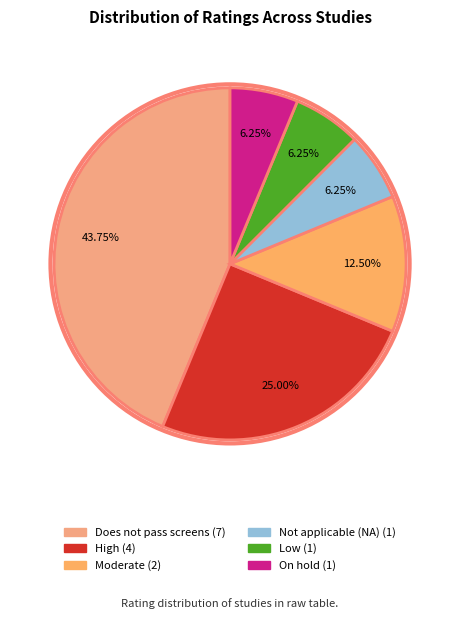

To the nearest percent, what is the difference between the largest and smallest slice percentages?

38%